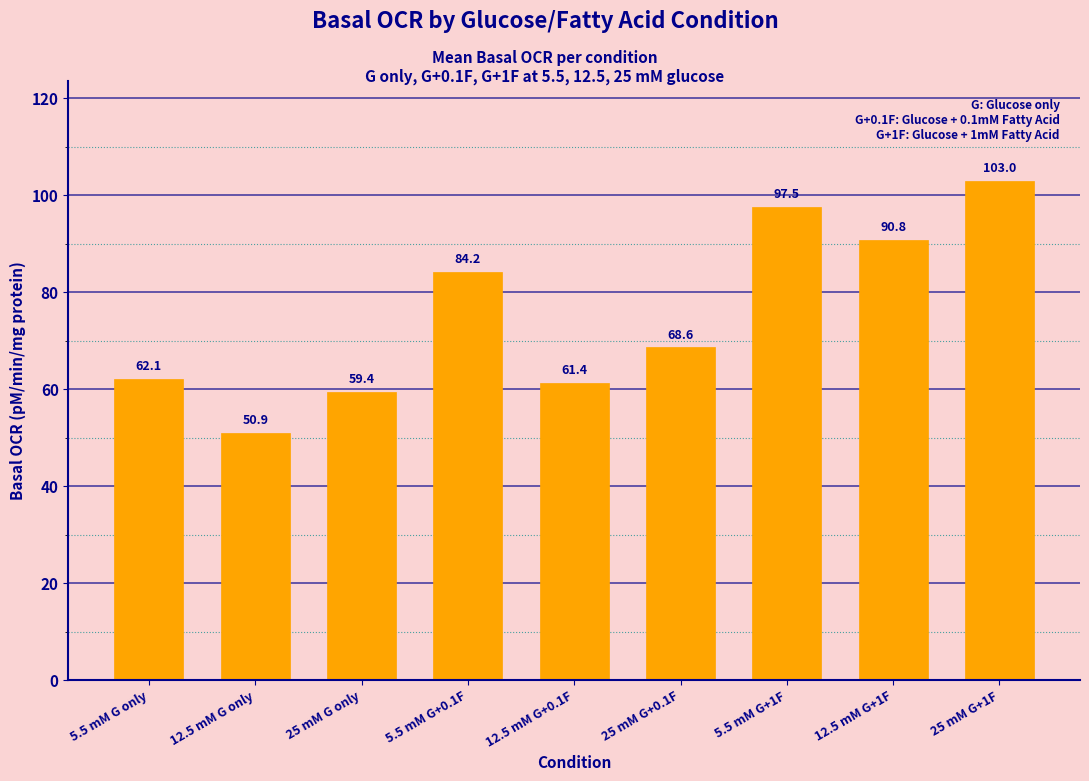

Reading right to left, list all the values displayed in this chart.

25 mM G+1F=103.0	12.5 mM G+1F=90.8	5.5 mM G+1F=97.5	25 mM G+0.1F=68.6	12.5 mM G+0.1F=61.4	5.5 mM G+0.1F=84.2	25 mM G only=59.4	12.5 mM G only=50.9	5.5 mM G only=62.1